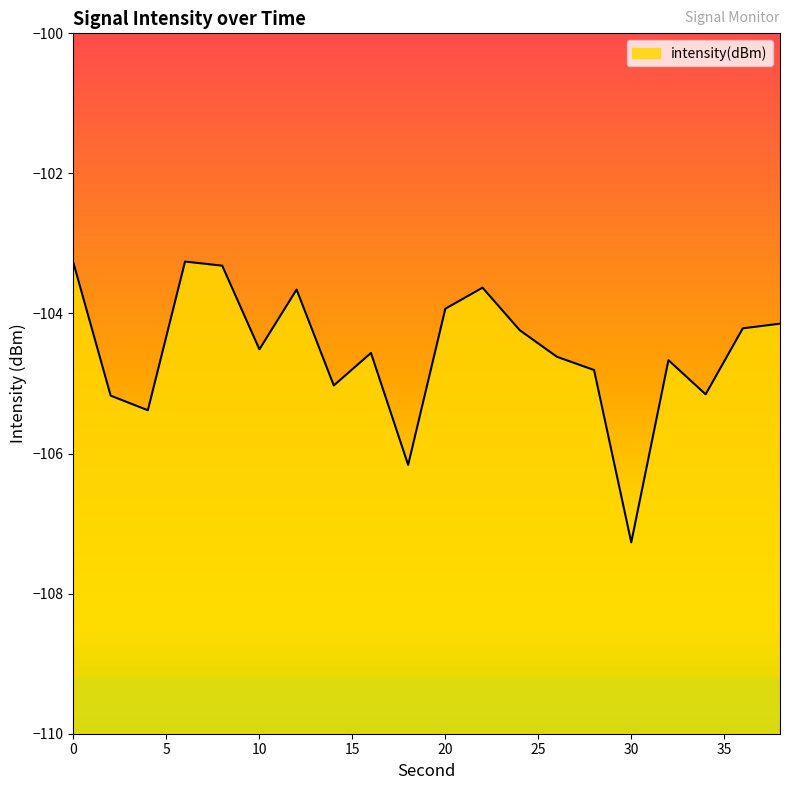

How many interior local peaks (higher than both neighbors) does the data have?

5